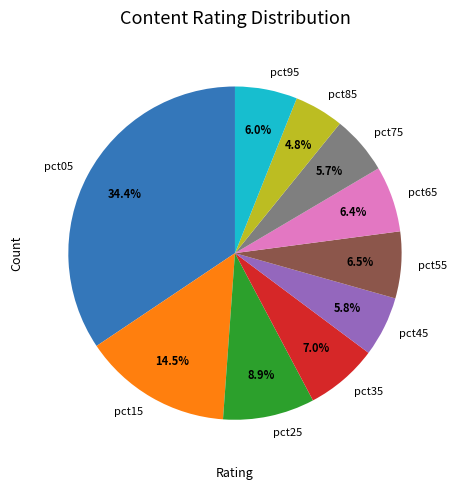

What is the smallest slice in the pie chart?

pct85